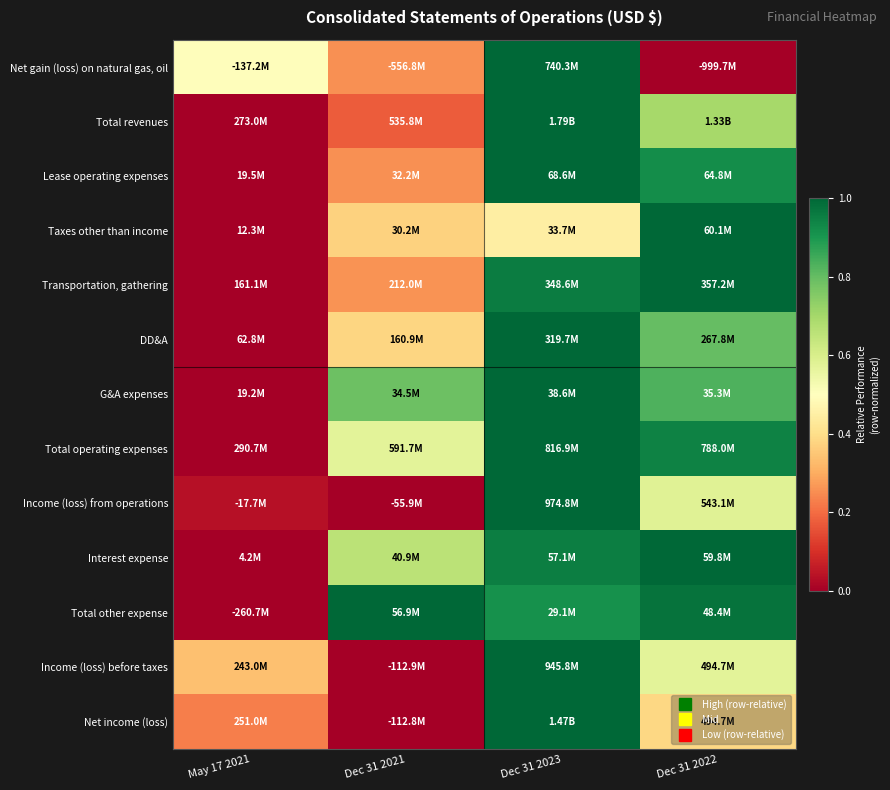

Which series has the largest range (max minus min)?

Net gain (loss) on natural gas, oil